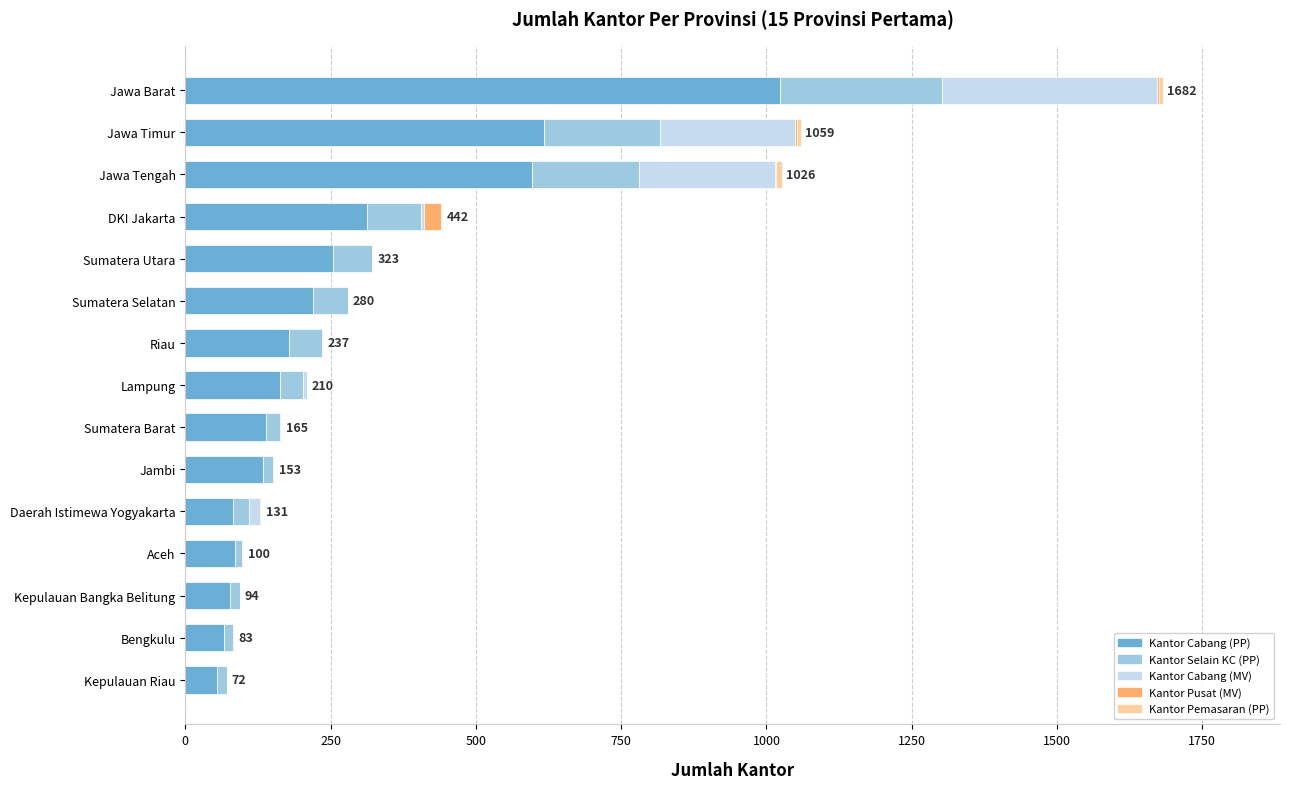

What is the maximum value for Kantor Cabang (PP)?

1023